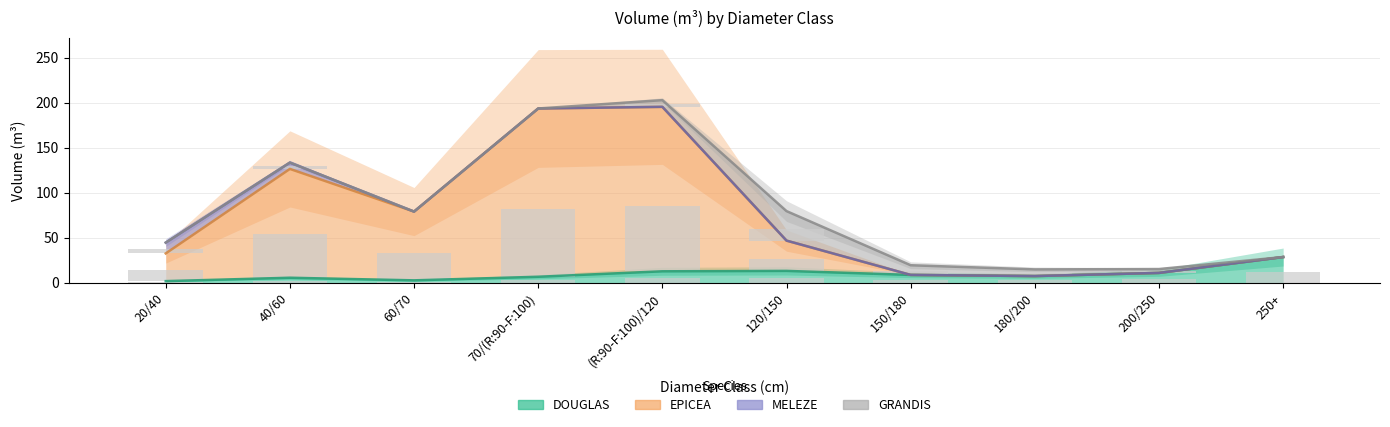

What is the label of the 5th bar from the left?

(R:90-F:100)/120